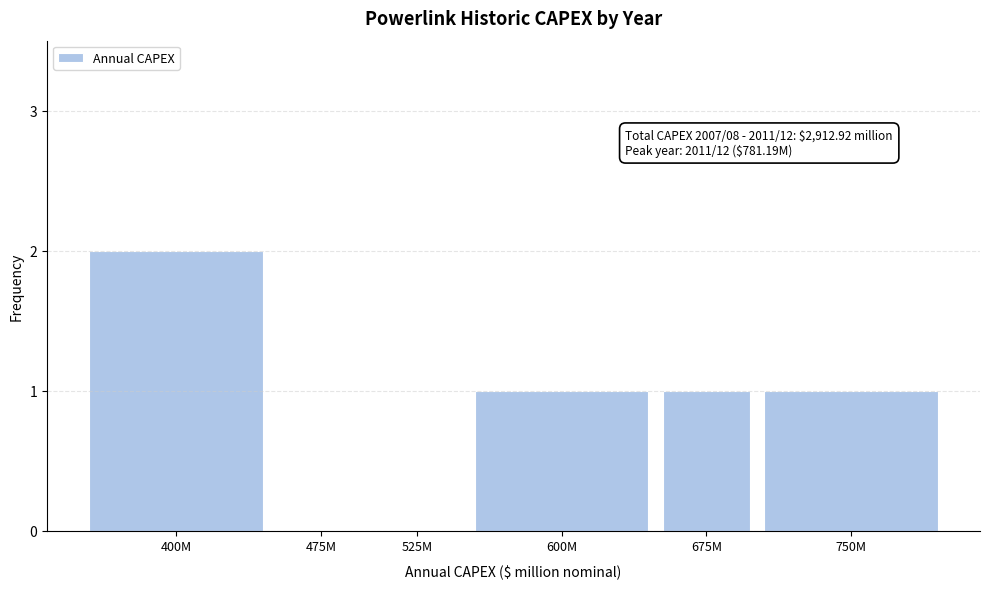

Reading right to left, transcribe all the data shown in this chart.

750M=1	675M=1	600M=1	525M=0	475M=0	400M=2